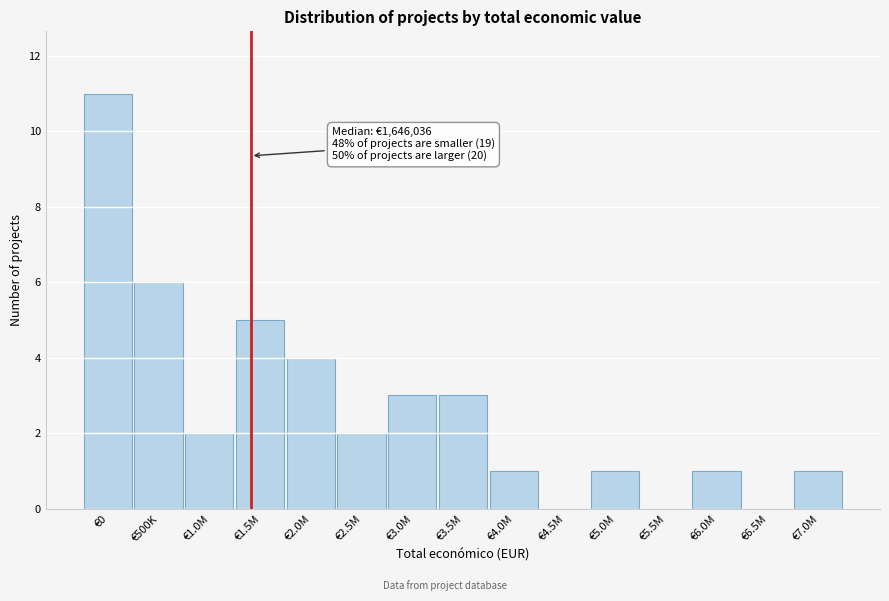

Reading left to right, transcribe all the data shown in this chart.

€0=11	€500K=6	€1.0M=2	€1.5M=5	€2.0M=4	€2.5M=2	€3.0M=3	€3.5M=3	€4.0M=1	€4.5M=0	€5.0M=1	€5.5M=0	€6.0M=1	€6.5M=0	€7.0M=1